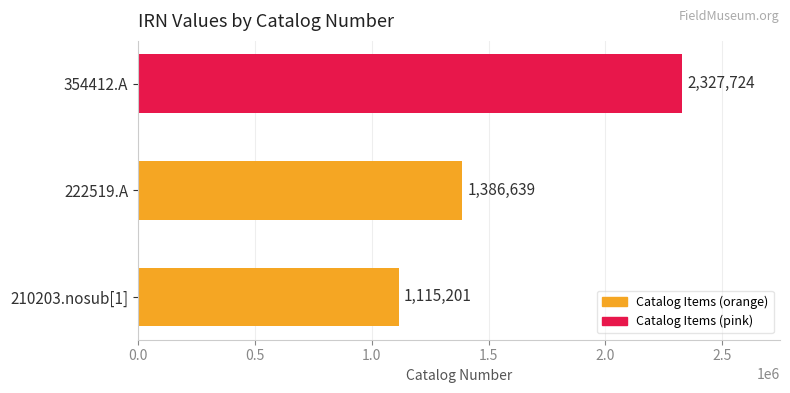

How many values are between 1115201 and 2327724?

3